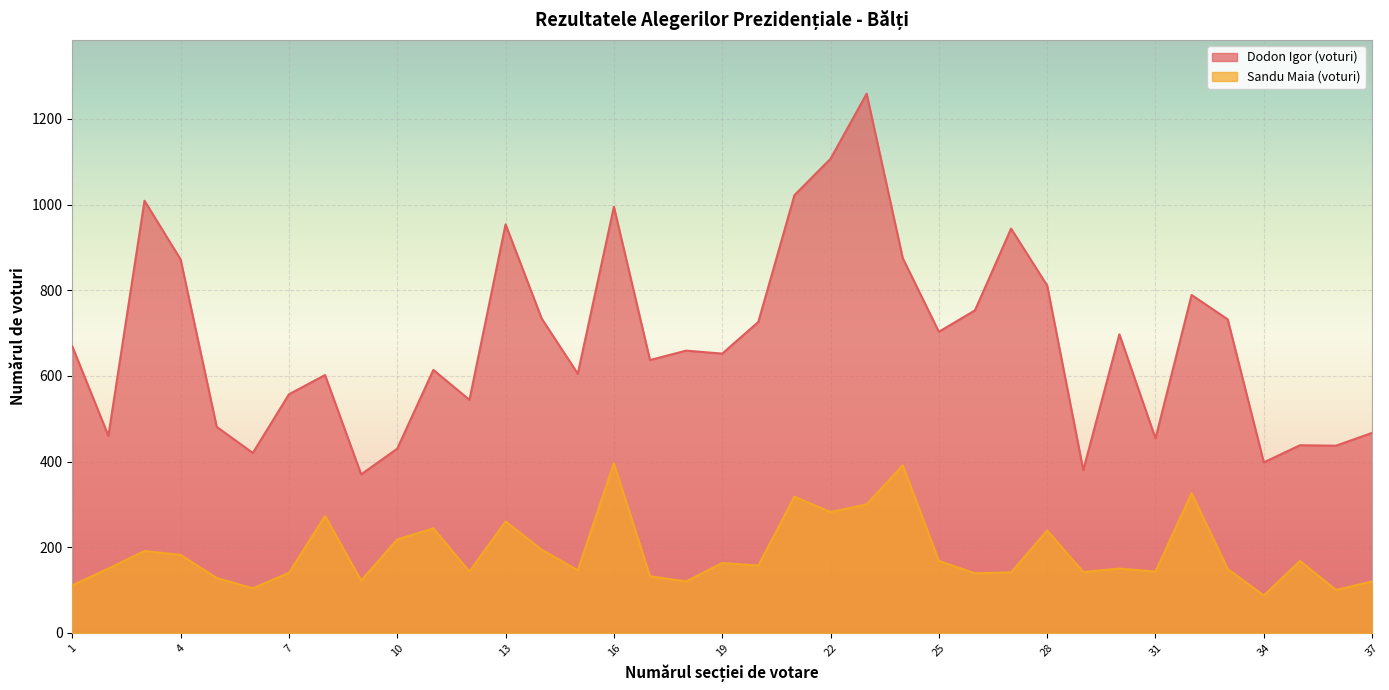

Which label corresponds to the largest value in the chart?

23